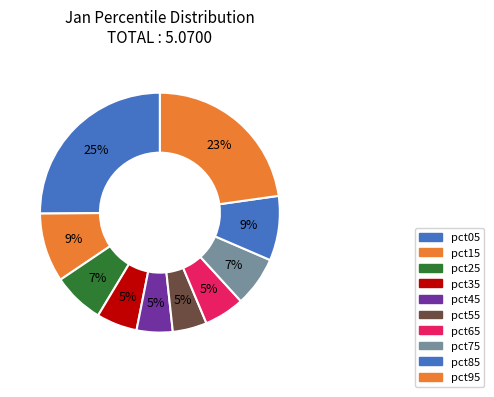

Count the number of slices in the pie.

10